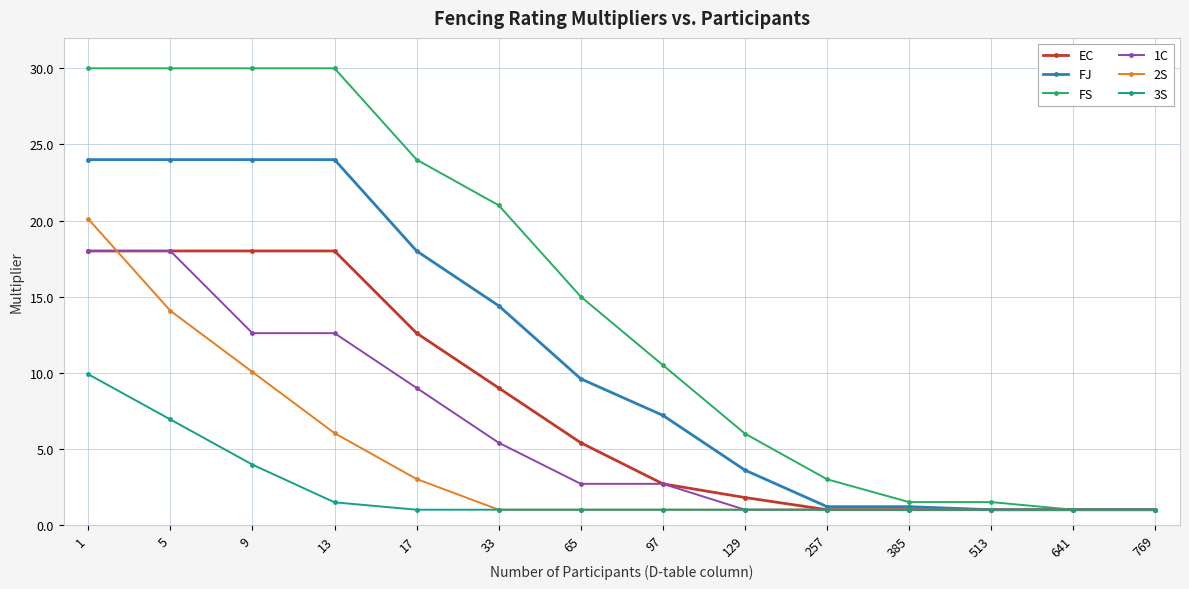

Which series has the widest spread of values?

FS